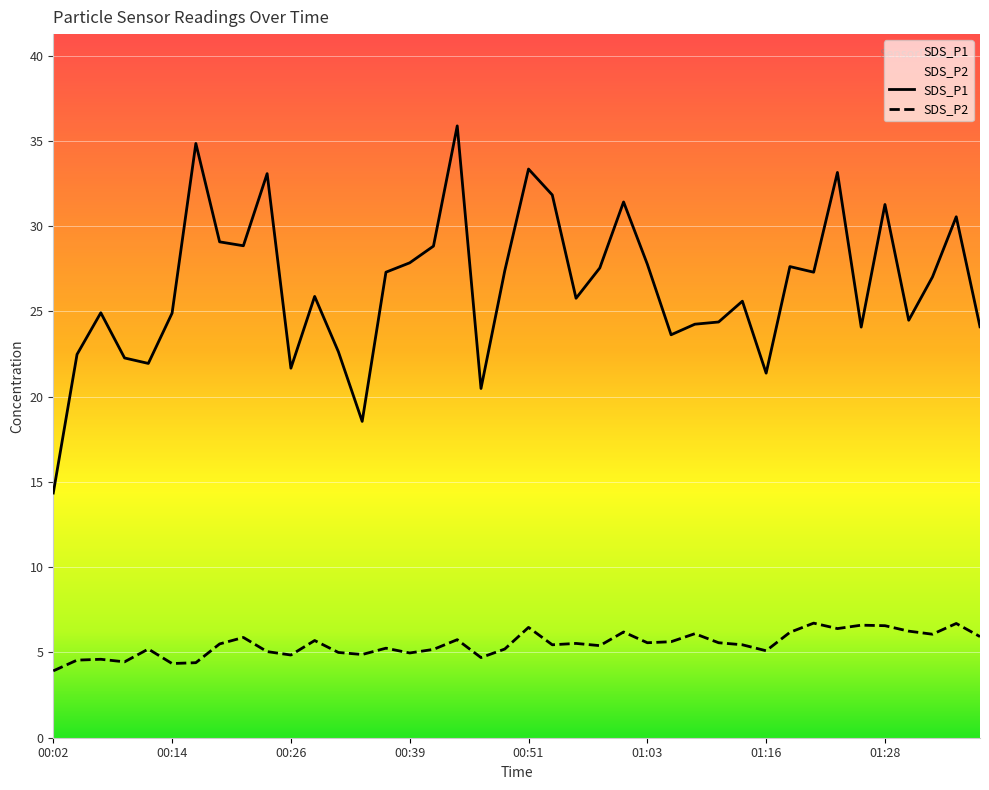

How many values in the SDS_P1 series exceed 27?

20